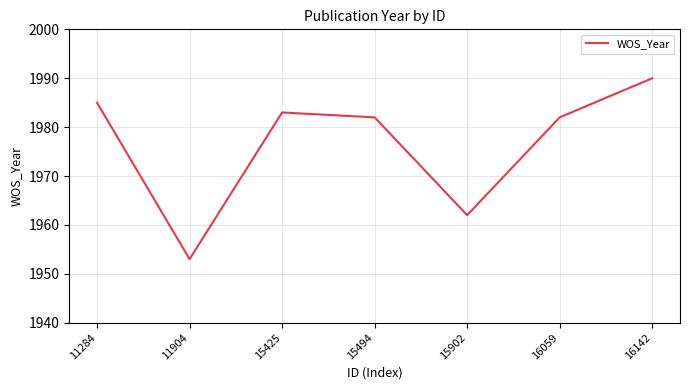

Approximately how many times larger is the value at 11904 compared to 16059?

1.0